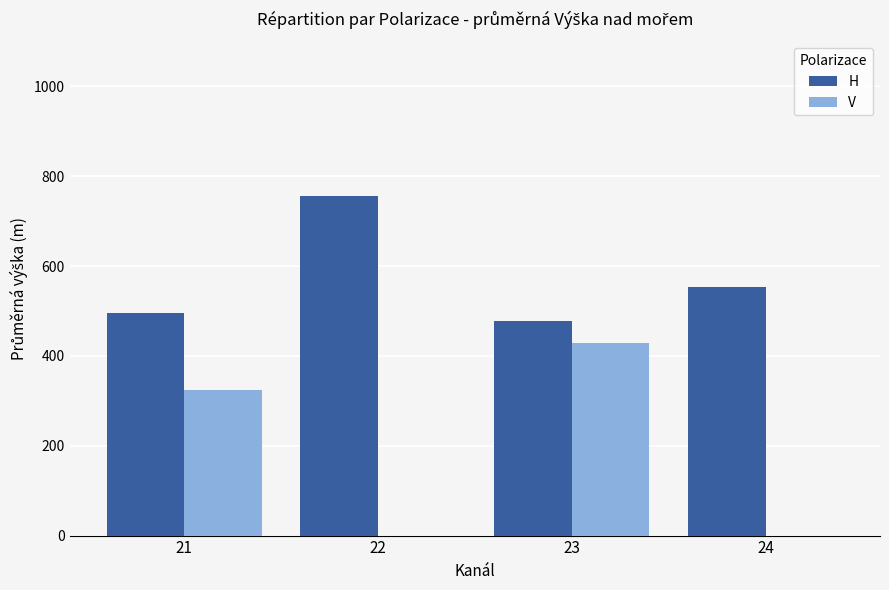

Which series has the widest spread of values?

V